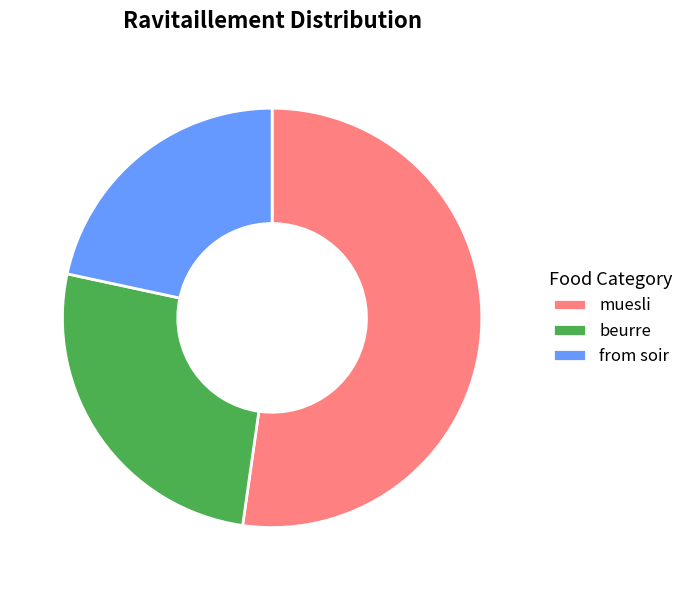

Which slice is the smallest?

from soir